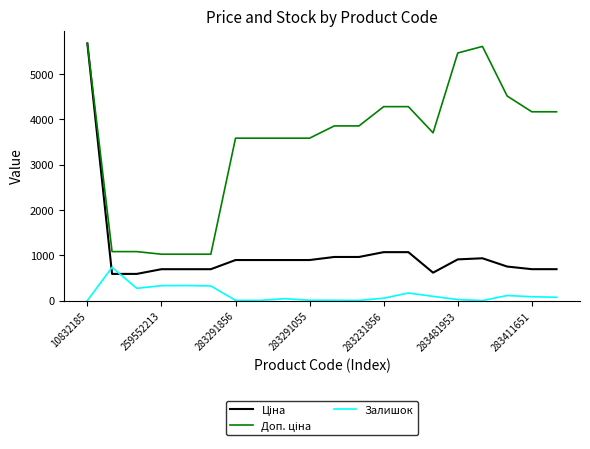

The Залишок series shows 54.0 at 283231856. True or false?

True